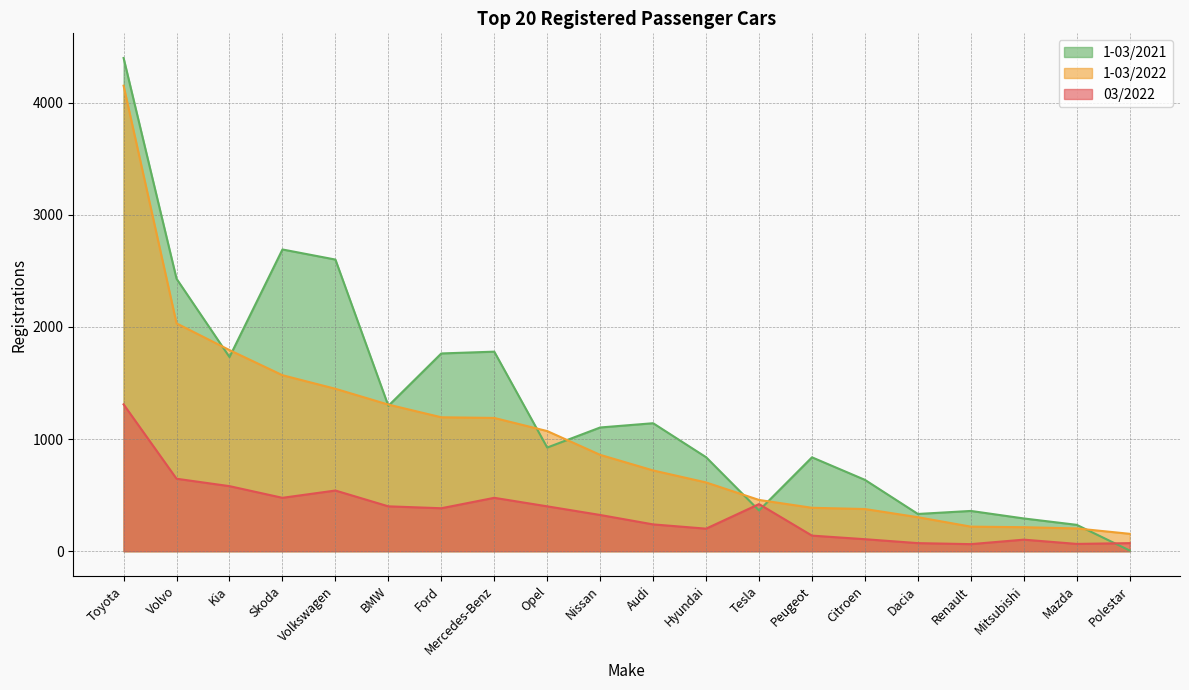

Reading left to right, transcribe all the data shown in this chart.

03/2022: Toyota=1309	Volvo=646	Kia=580	Skoda=476	Volkswagen=541	BMW=400	Ford=383	Mercedes-Benz=476	Opel=400	Nissan=323	Audi=239	Hyundai=201	Tesla=420	Peugeot=139	Citroen=107	Dacia=72	Renault=63	Mitsubishi=103	Mazda=65	Polestar=72
1-03/2022: Toyota=4150	Volvo=2031	Kia=1793	Skoda=1569	Volkswagen=1448	BMW=1307	Ford=1194	Mercedes-Benz=1188	Opel=1071	Nissan=859	Audi=720	Hyundai=613	Tesla=457	Peugeot=387	Citroen=376	Dacia=303	Renault=219	Mitsubishi=214	Mazda=203	Polestar=155
1-03/2021: Toyota=4397	Volvo=2429	Kia=1731	Skoda=2690	Volkswagen=2600	BMW=1296	Ford=1763	Mercedes-Benz=1779	Opel=924	Nissan=1103	Audi=1141	Hyundai=838	Tesla=363	Peugeot=837	Citroen=636	Dacia=332	Renault=359	Mitsubishi=292	Mazda=235	Polestar=6